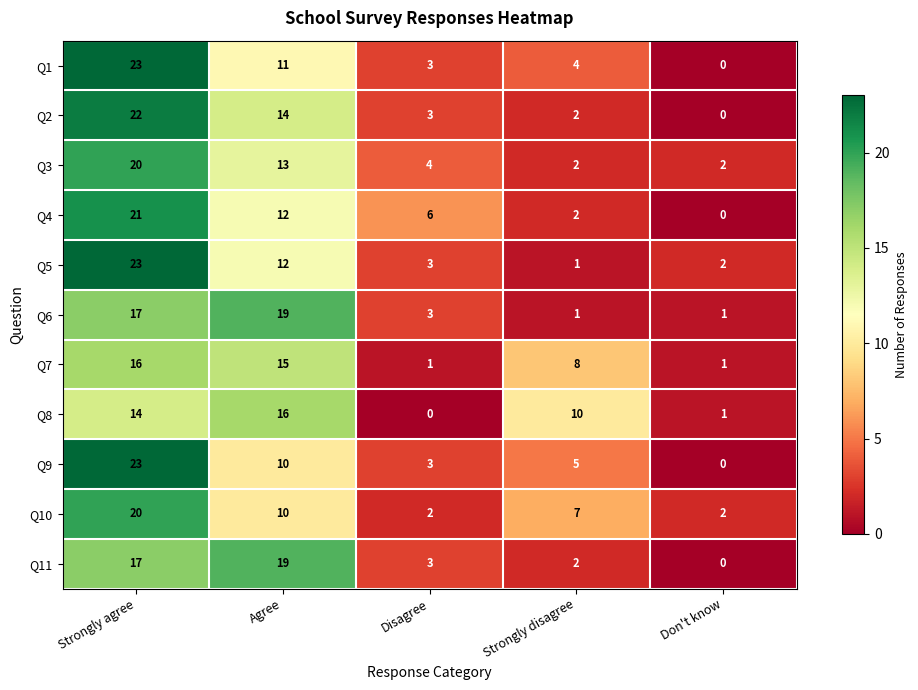

At how many categories does at least one series exceed 3?

4